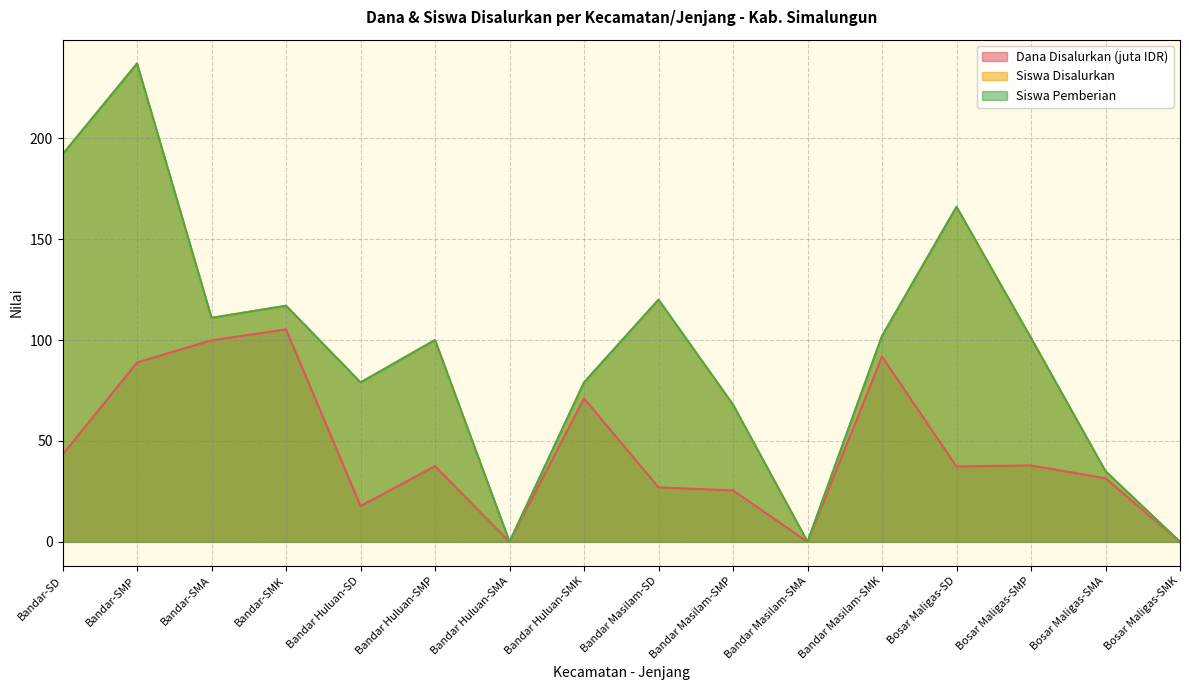

Does the chart have visible grid lines?

Yes